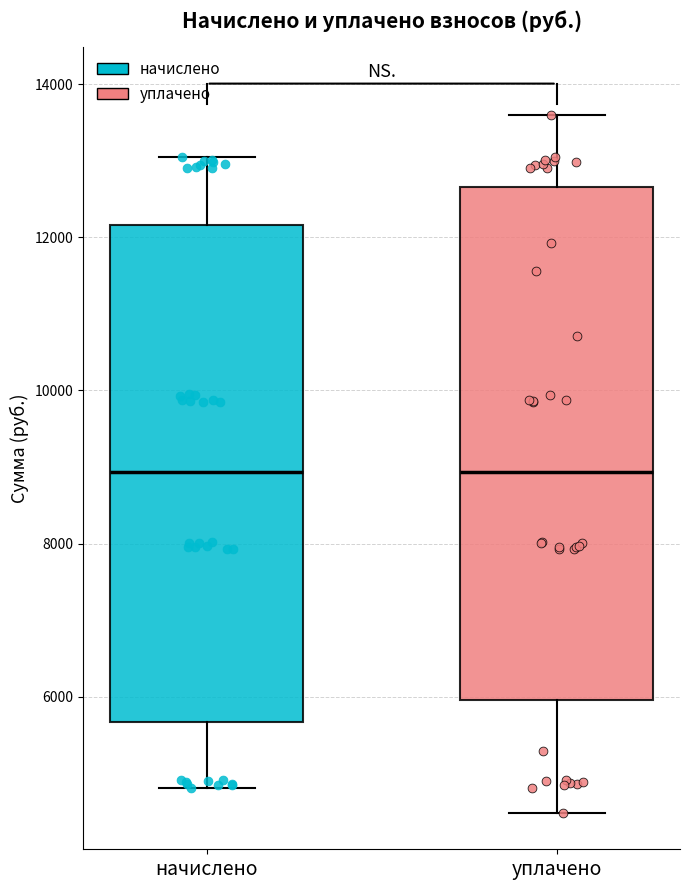

Reading left to right, transcribe this box plot: for each box, give where its median line is, the range the box spans, and where its two whiskers end, as read against the y-axis. The values are not printed on the chart, so give them approximately, as read against the axis.

начислено: median 9000, box 5600 to 12200, whiskers 4800 to 13000
уплачено: median 9000, box 6000 to 12600, whiskers 4400 to 13600